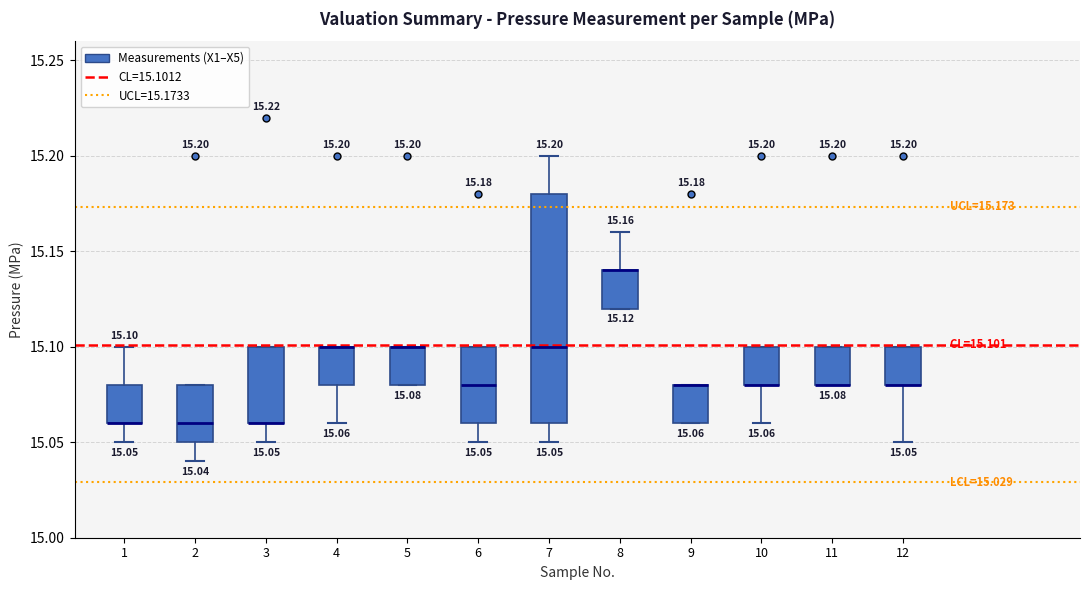

Comparing the boxes themselves (not the whiskers), which one is the tallest?

7